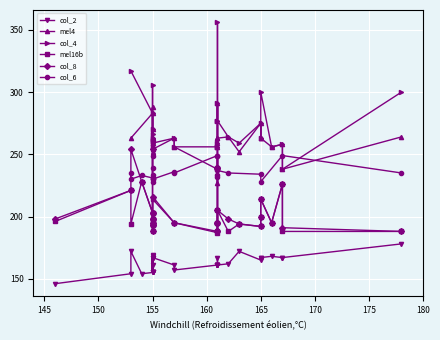

In col_6, how many points are higher than both neighbors (excluding endpoints)?

12